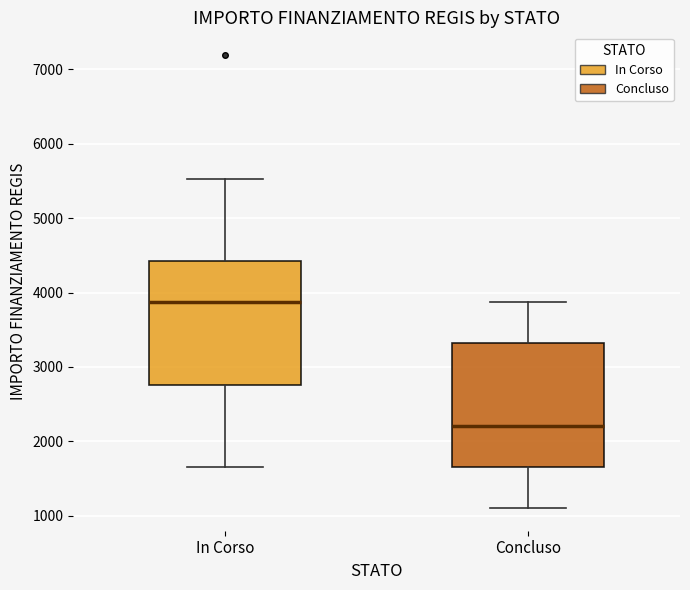

Which box's median line is the highest?

In Corso